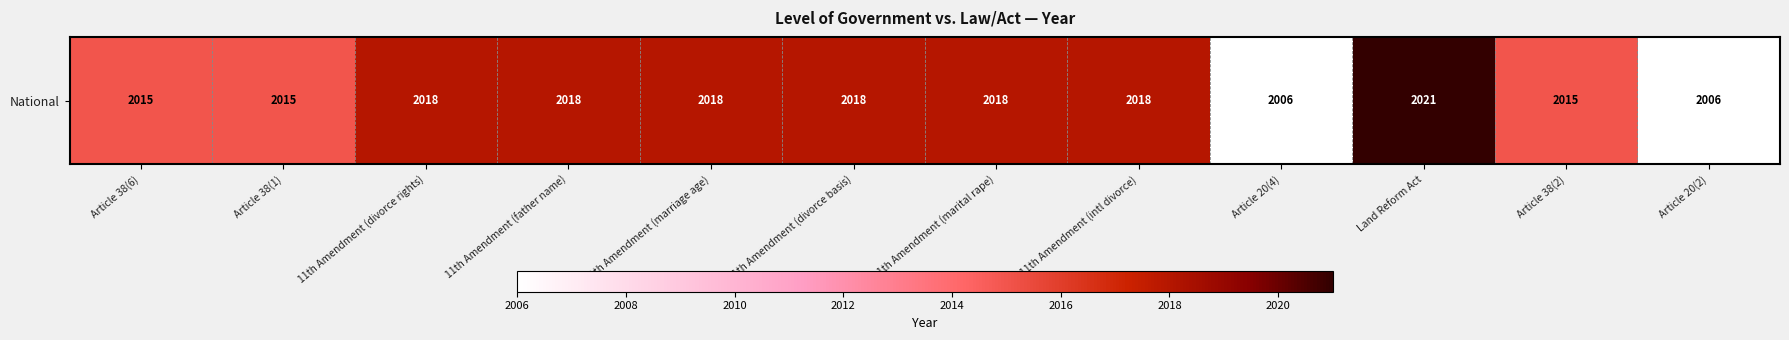

Reading left to right, transcribe all the data shown in this chart.

2015	2015	2018	2018	2018	2018	2018	2018	2006	2021	2015	2006